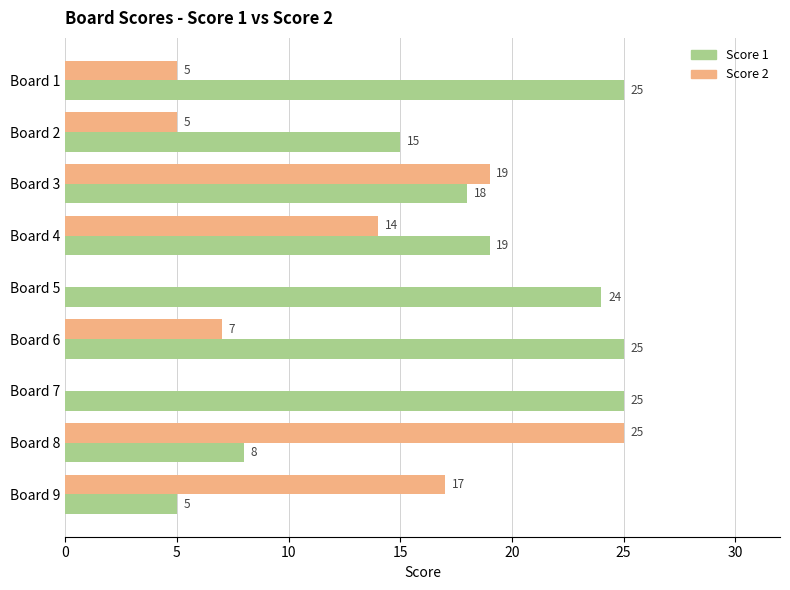

What is the sum of the Score 1 values at Board 1 and Board 6?

50